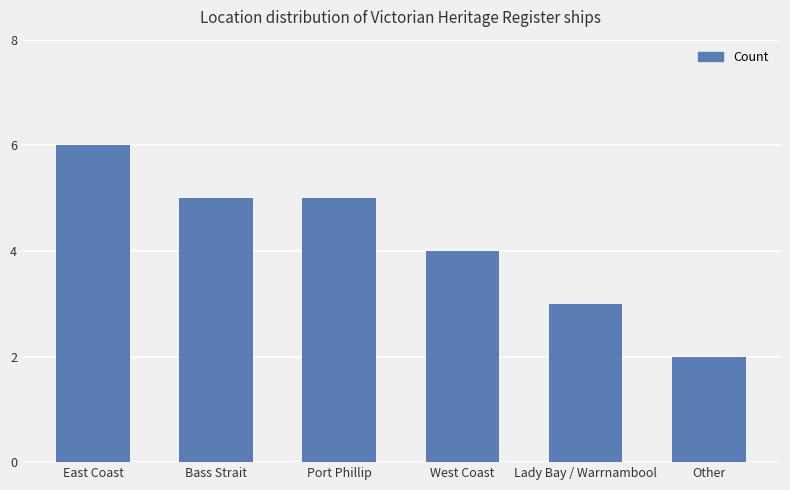

What is the ratio of the value at East Coast to the value at Lady Bay / Warrnambool?

2.0